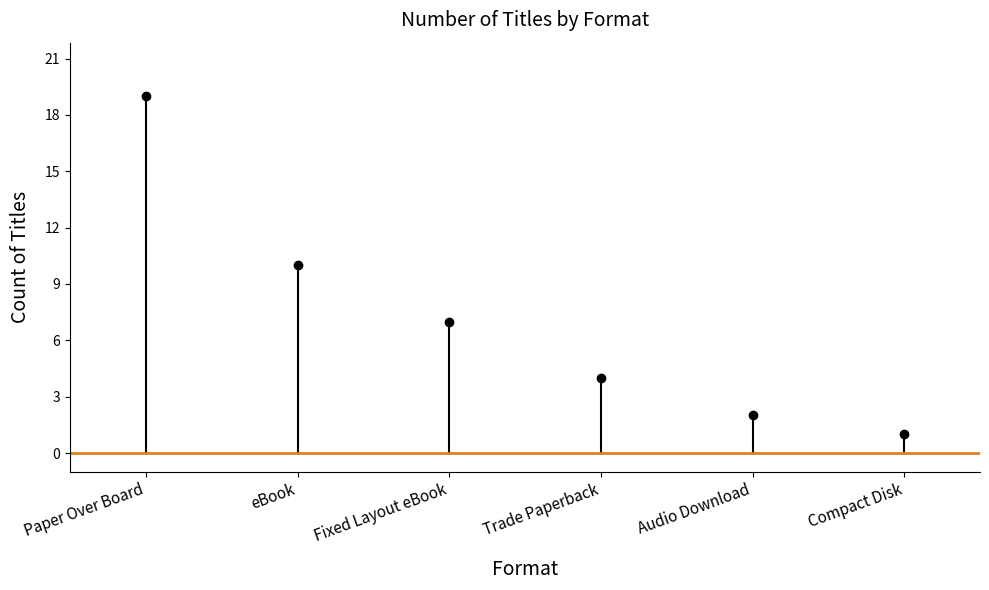

How many lines are shown in the chart?

1